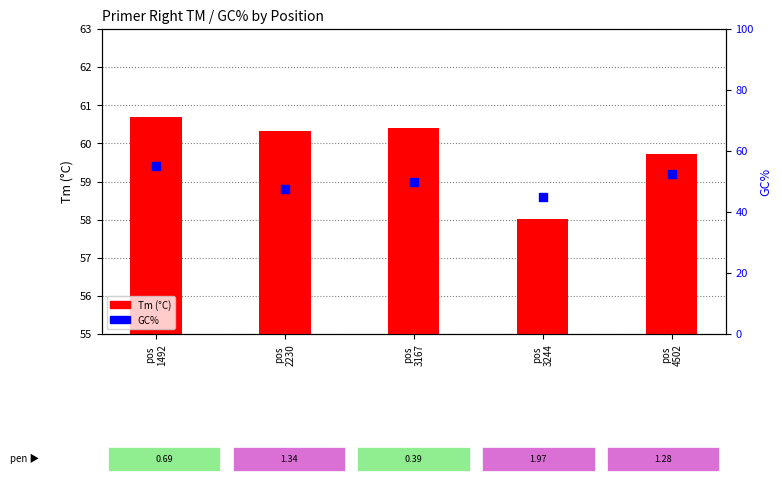

What is the total value across all series at pos
3244?

103.0